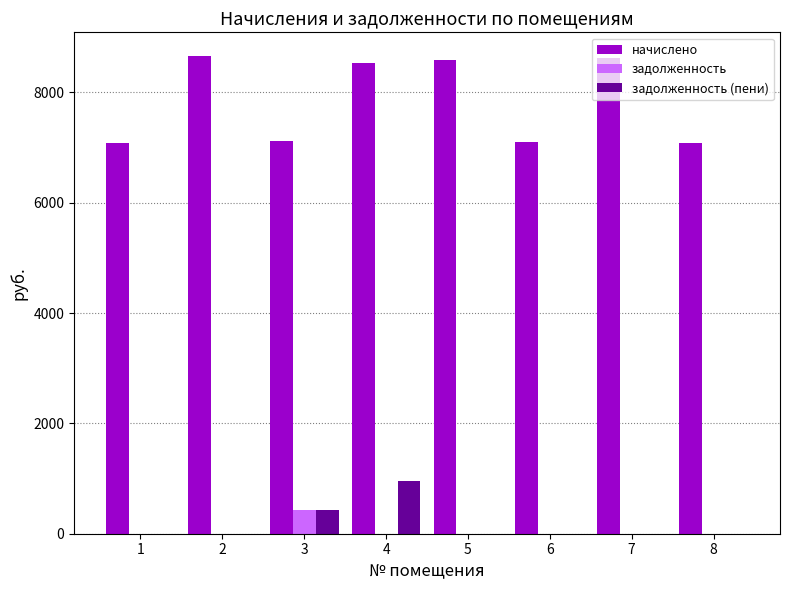

At which category is the sum across all series the highest?

4